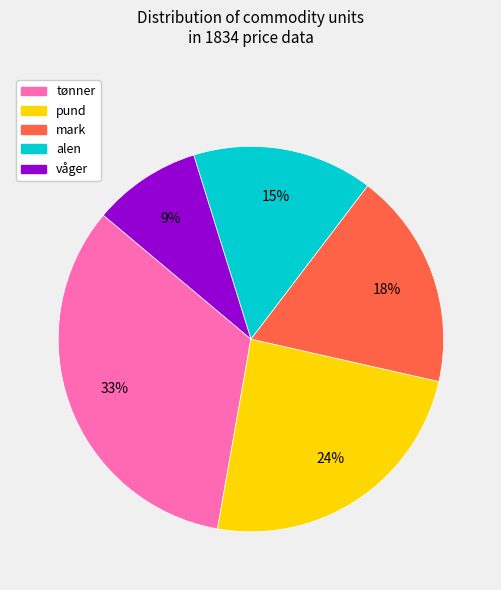

Rank the categories by value from highest to lowest.

tønner, pund, mark, alen, våger